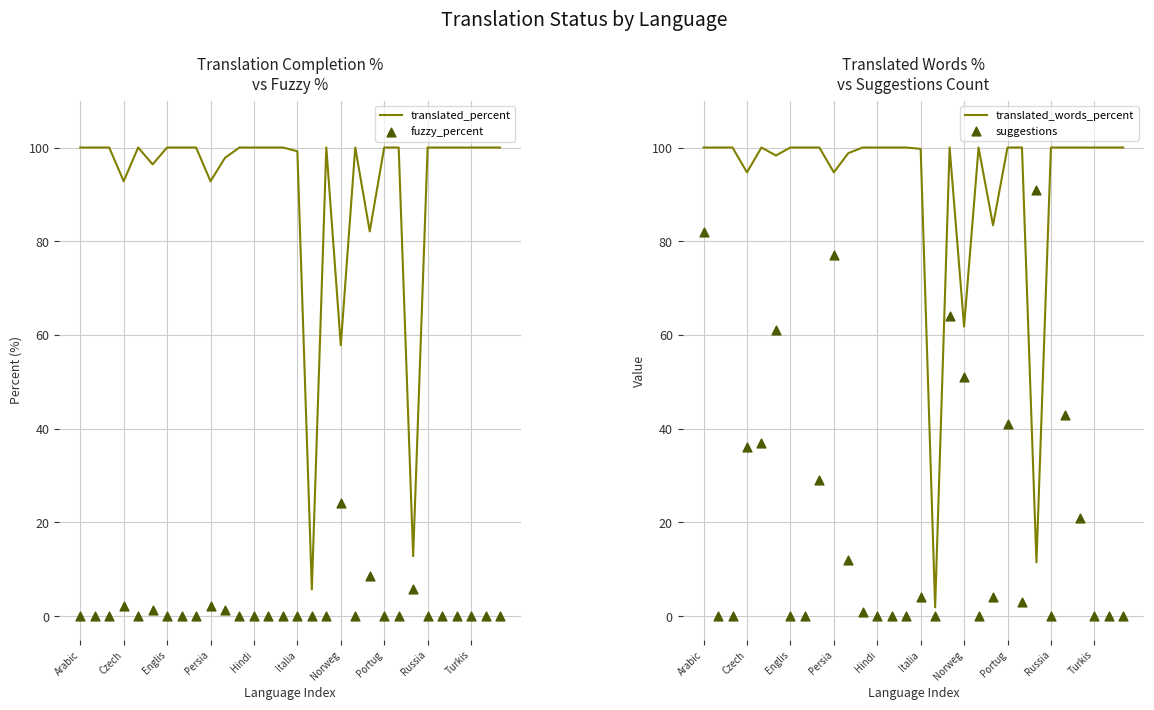

Which series has the widest spread of Y values?

translated_words_percent